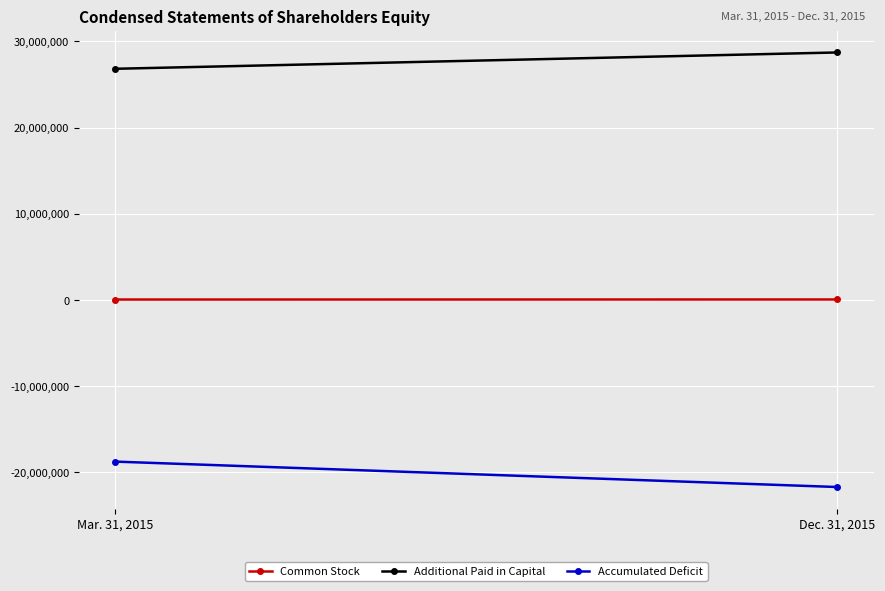

How many lines are shown in the chart?

3